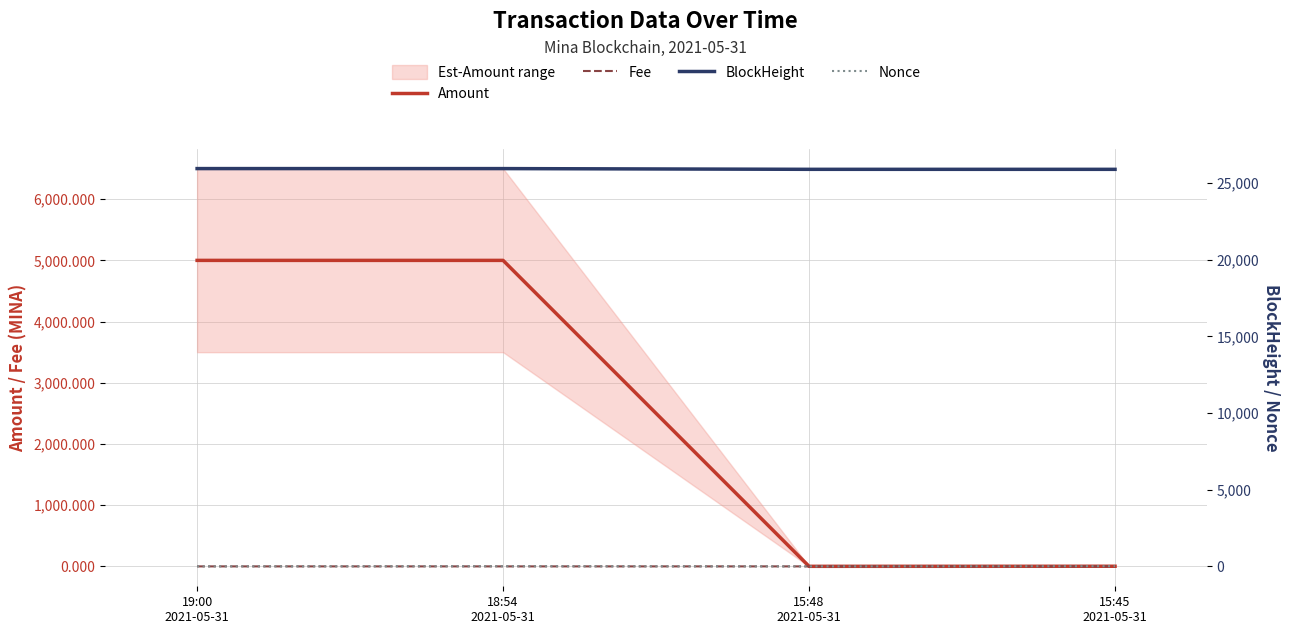

True or false: Fee and BlockHeight cross at least once.

False